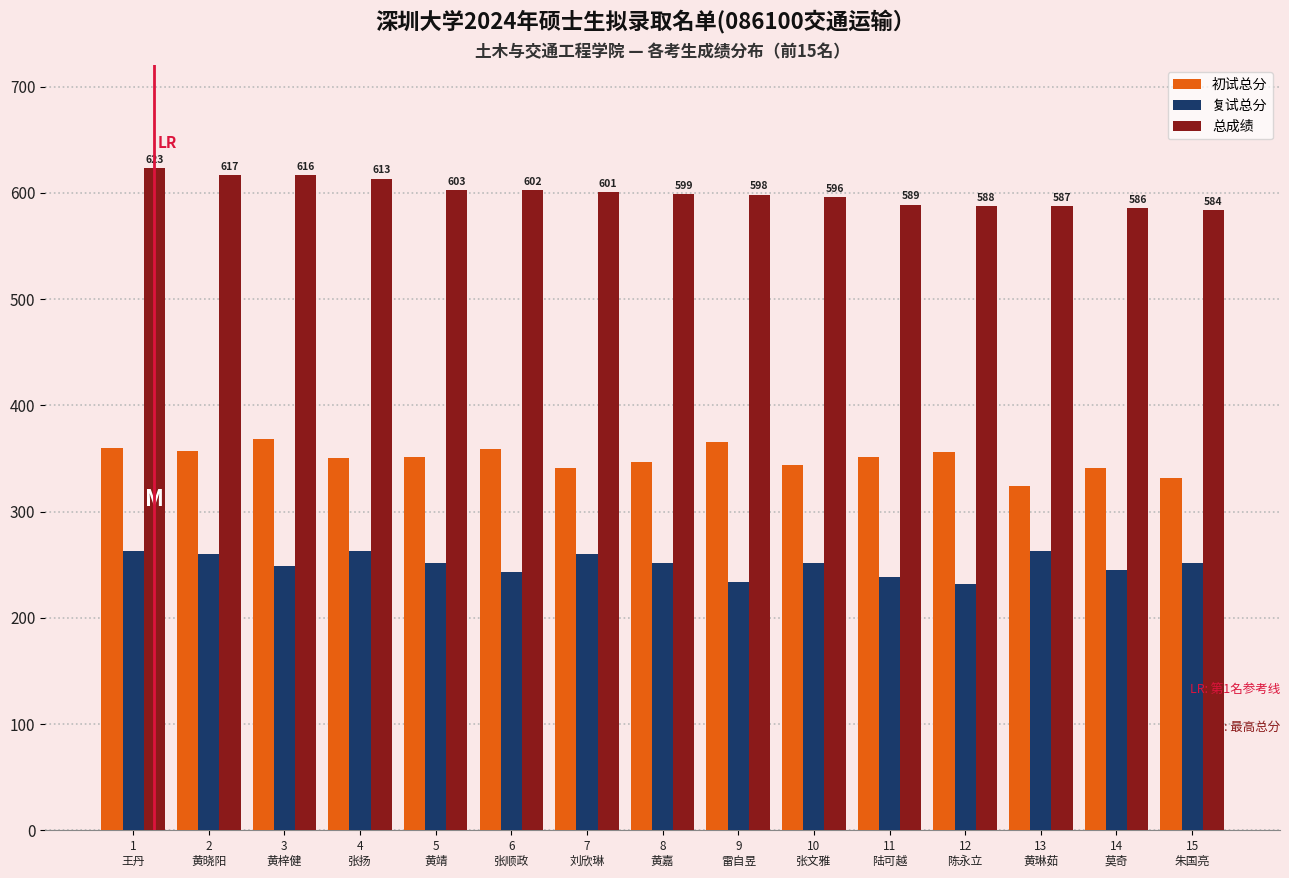

What is the sum of the 总成绩 values at 3
黄梓健 and 8
黄嘉?

1215.0